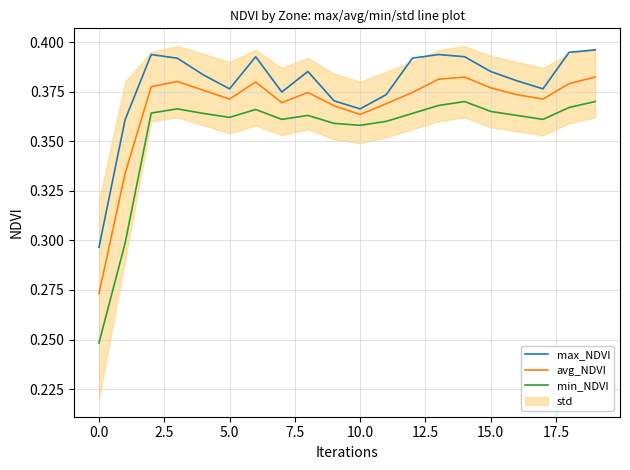

What is the label of the 9th point from the right?

11